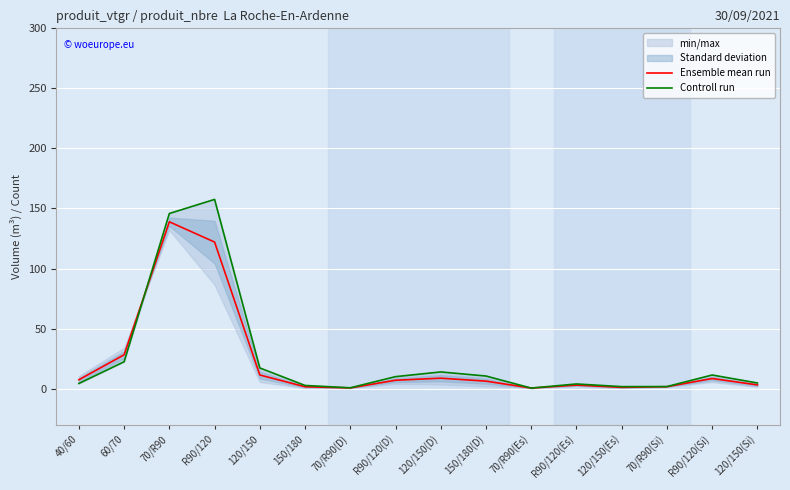

At which label is Ensemble mean run closest to 69?

60/70